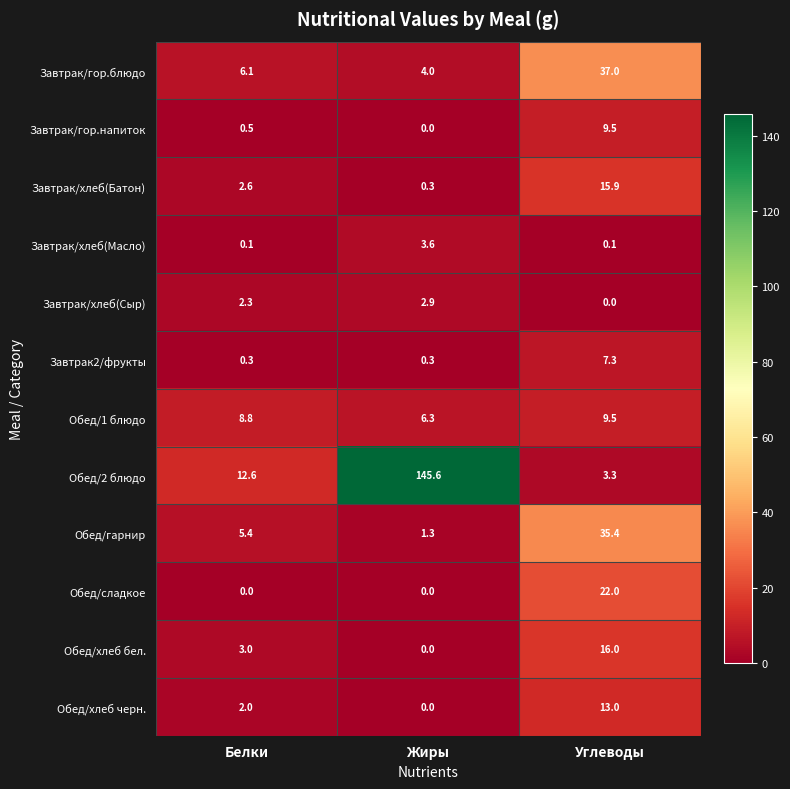

What is the total value across all series at Белки?

43.7